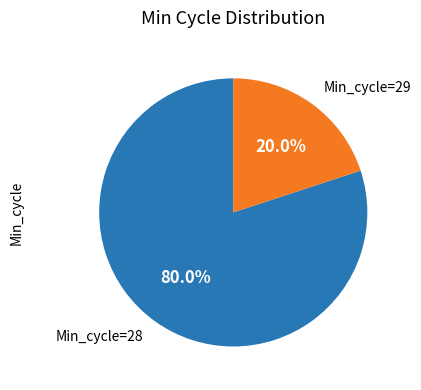

Which category has the smallest portion of the pie?

Min_cycle=29